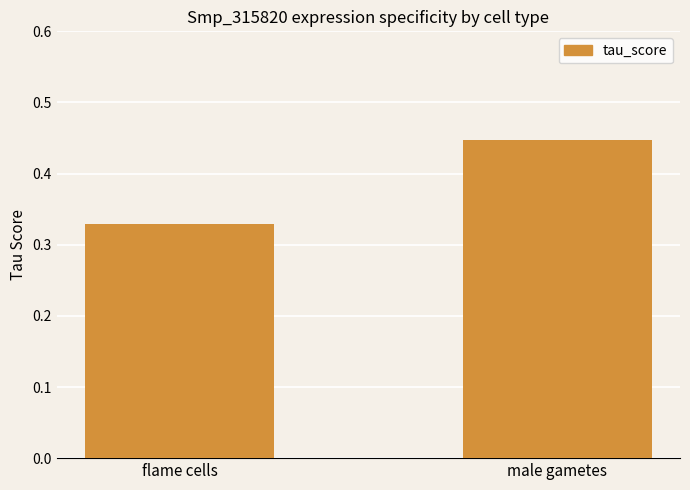

What is the label of the 2nd bar from the right?

flame cells